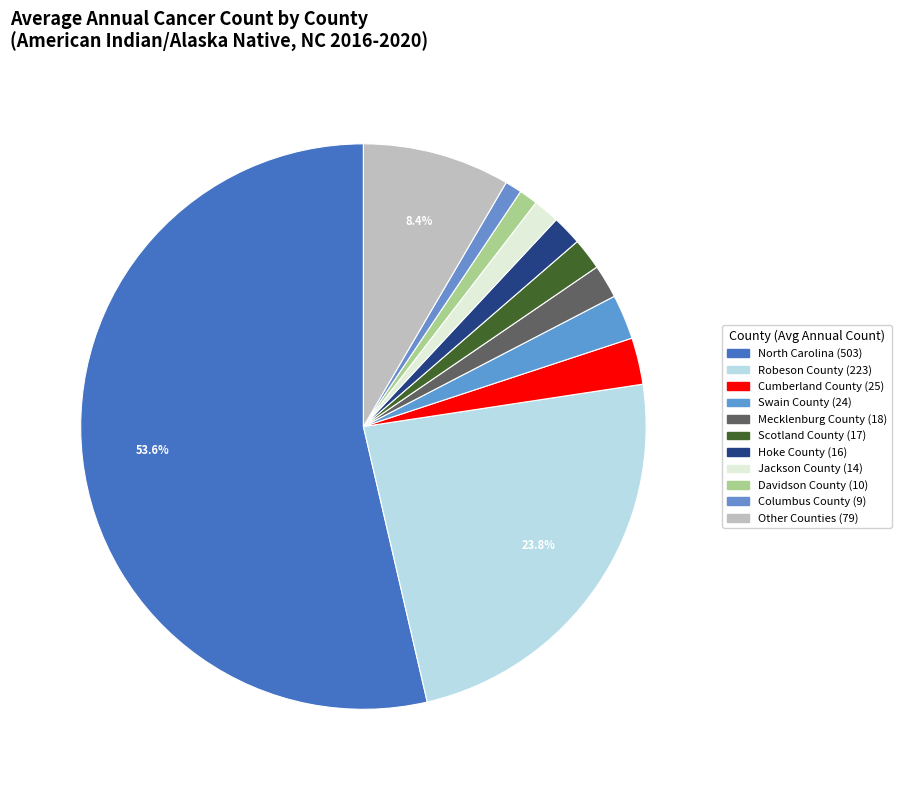

Does any single category account for the majority?

Yes